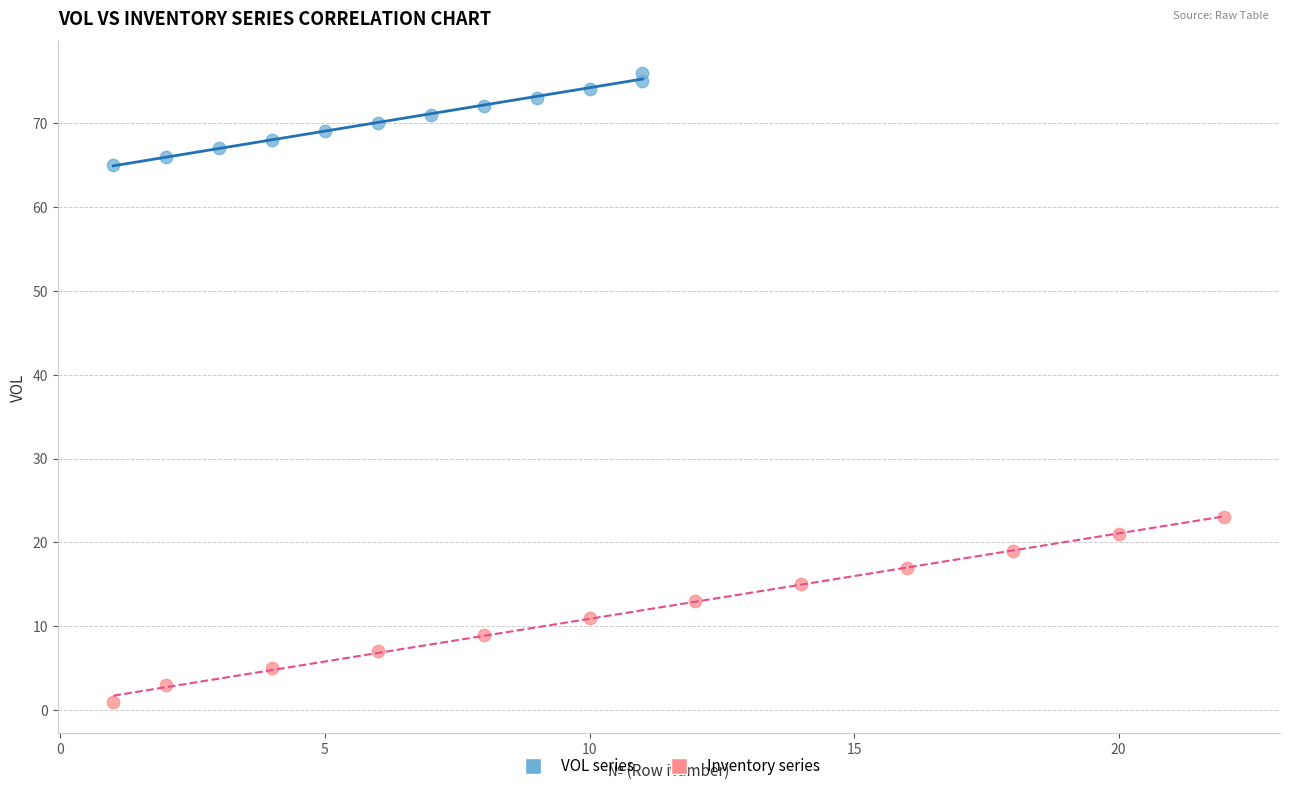

Which series contains the lowest Y value?

Inventory series